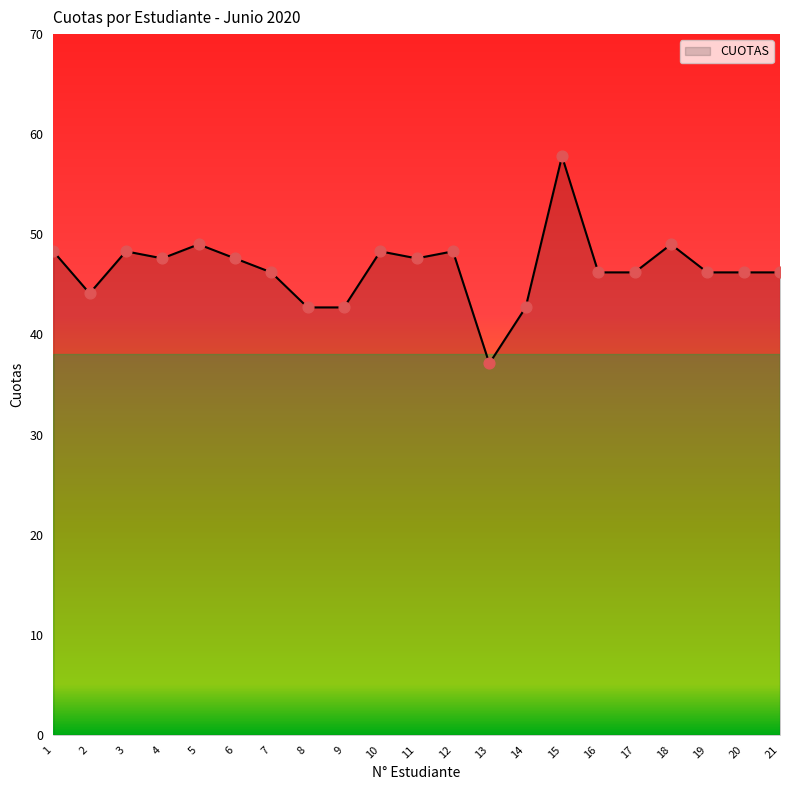

Between 16 and 9, which is larger?

16